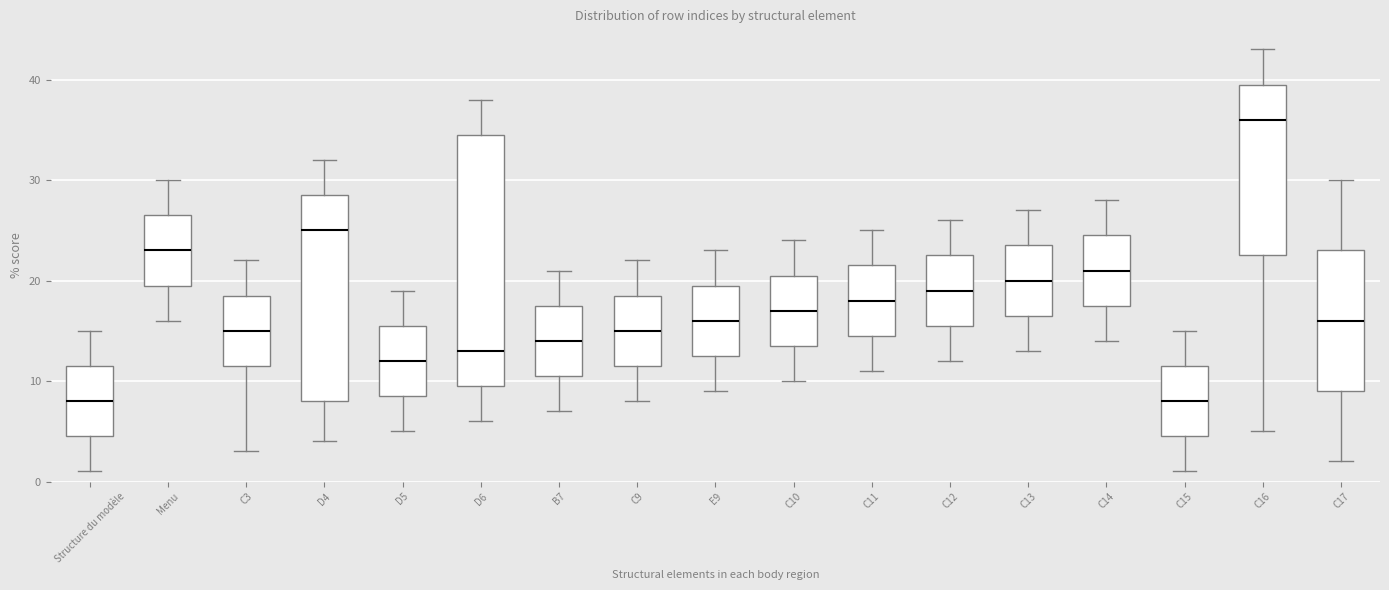

Reading left to right, read every box against the y-axis: the position of its median line, the range the box covers, and the ends of its whiskers. The values are not printed on the chart, so give them approximately, as read against the axis.

Structure du modèle: median 8, box 5 to 12, whiskers 1 to 15
Menu: median 23, box 20 to 27, whiskers 16 to 30
C3: median 15, box 12 to 19, whiskers 3 to 22
D4: median 25, box 8 to 29, whiskers 4 to 32
D5: median 12, box 9 to 16, whiskers 5 to 19
D6: median 13, box 10 to 35, whiskers 6 to 38
B7: median 14, box 11 to 18, whiskers 7 to 21
C9: median 15, box 12 to 19, whiskers 8 to 22
E9: median 16, box 13 to 20, whiskers 9 to 23
C10: median 17, box 14 to 21, whiskers 10 to 24
C11: median 18, box 15 to 22, whiskers 11 to 25
C12: median 19, box 16 to 23, whiskers 12 to 26
C13: median 20, box 17 to 24, whiskers 13 to 27
C14: median 21, box 18 to 25, whiskers 14 to 28
C15: median 8, box 5 to 12, whiskers 1 to 15
C16: median 36, box 23 to 40, whiskers 5 to 43
C17: median 16, box 9 to 23, whiskers 2 to 30